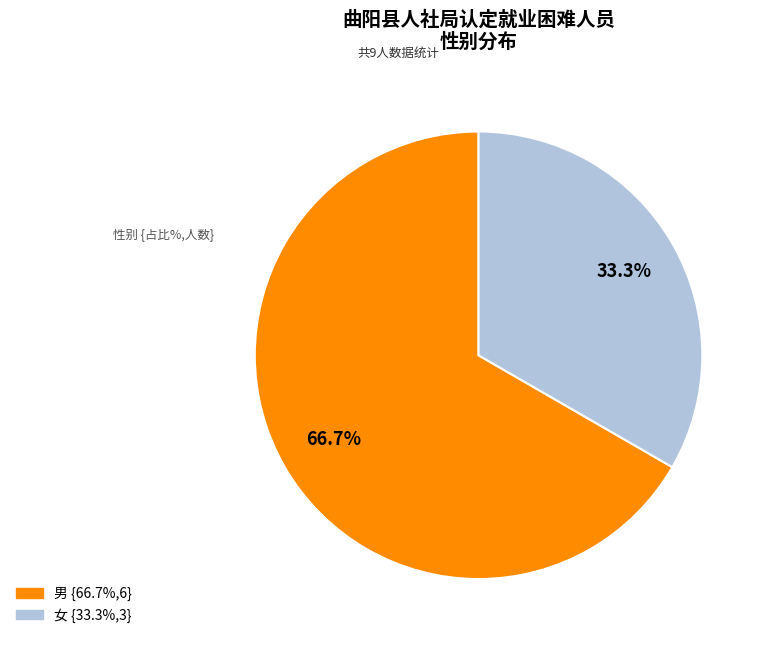

Rank the categories by value from lowest to highest.

女, 男